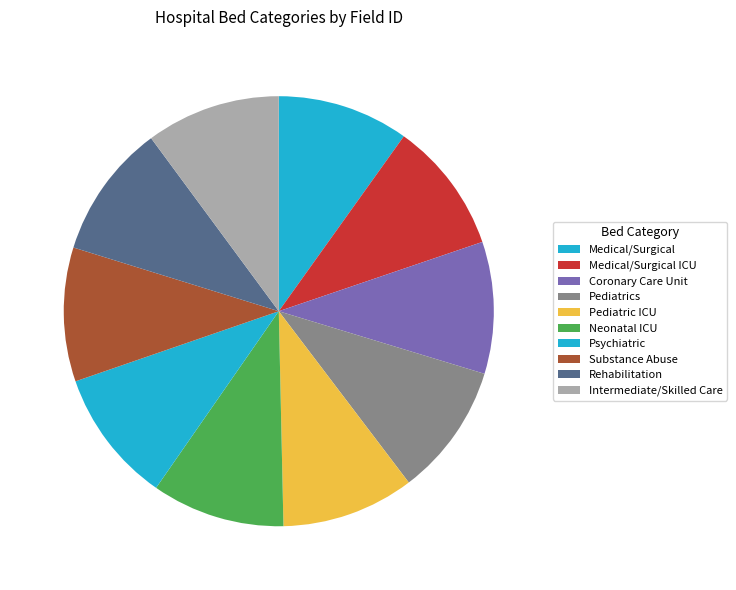

How many segments does this pie chart have?

10